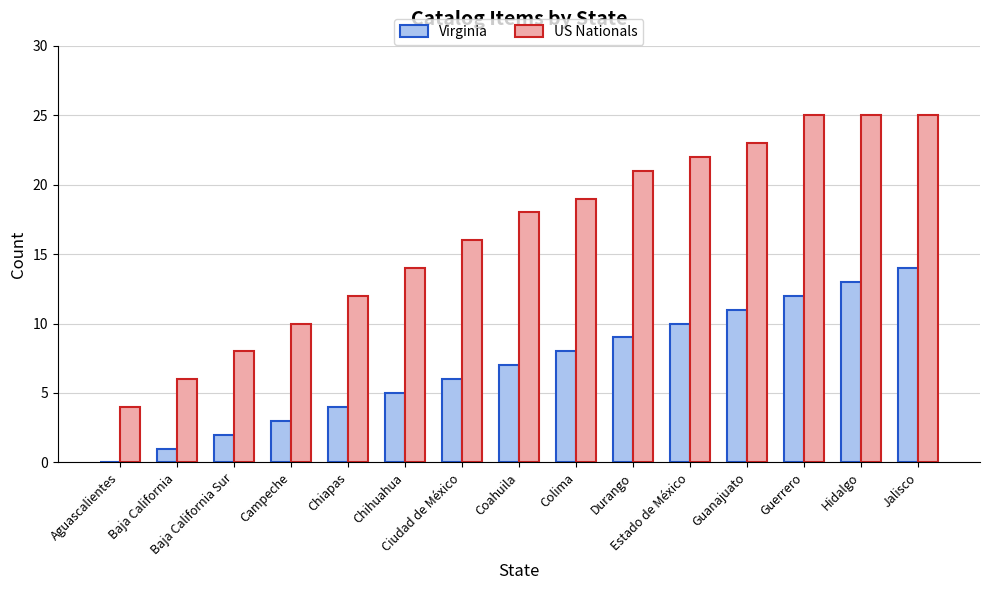

What is the sum of all US Nationals values?

248